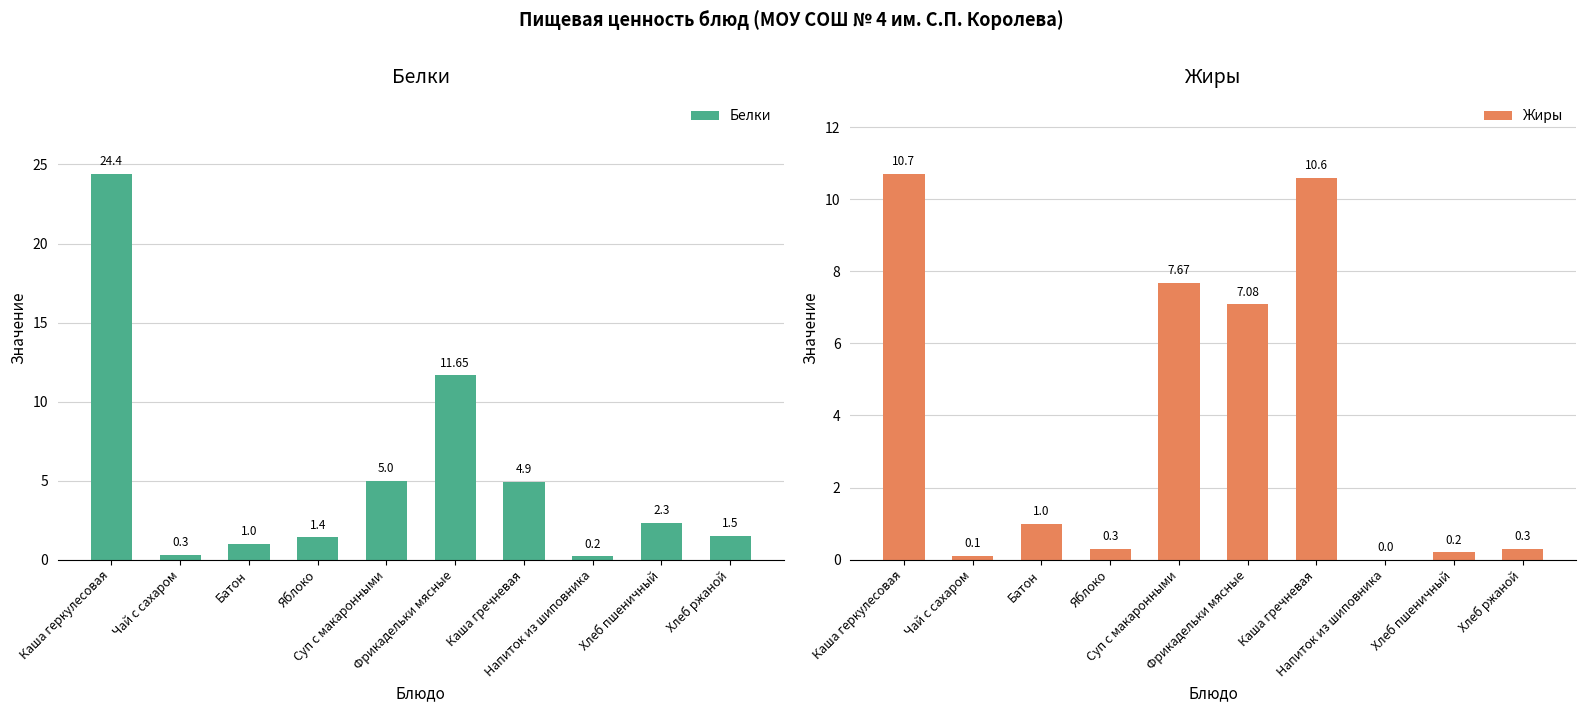

Which category has the lowest value in the Белки series?

Напиток из шиповника